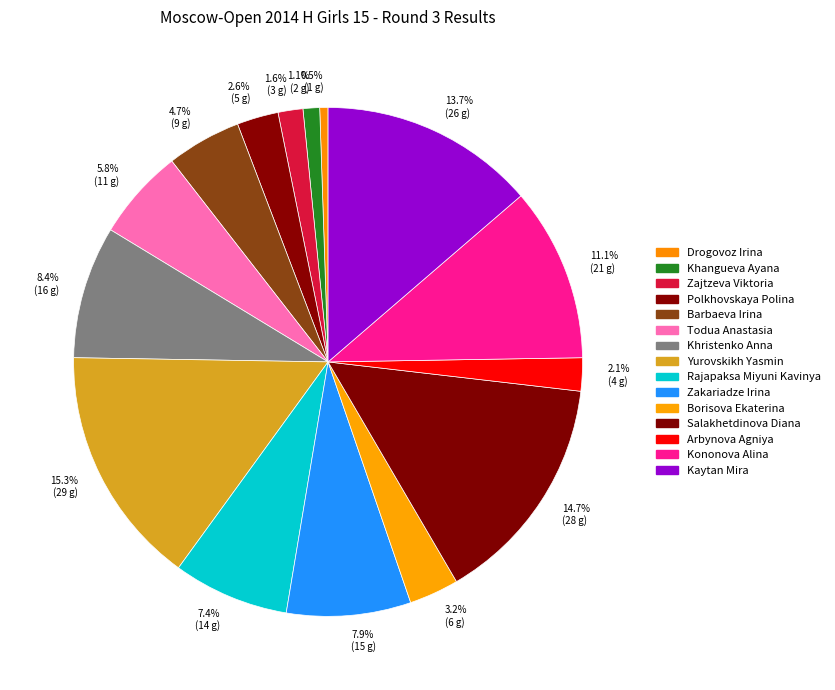

Which slice is the largest?

15.3% (29 g)